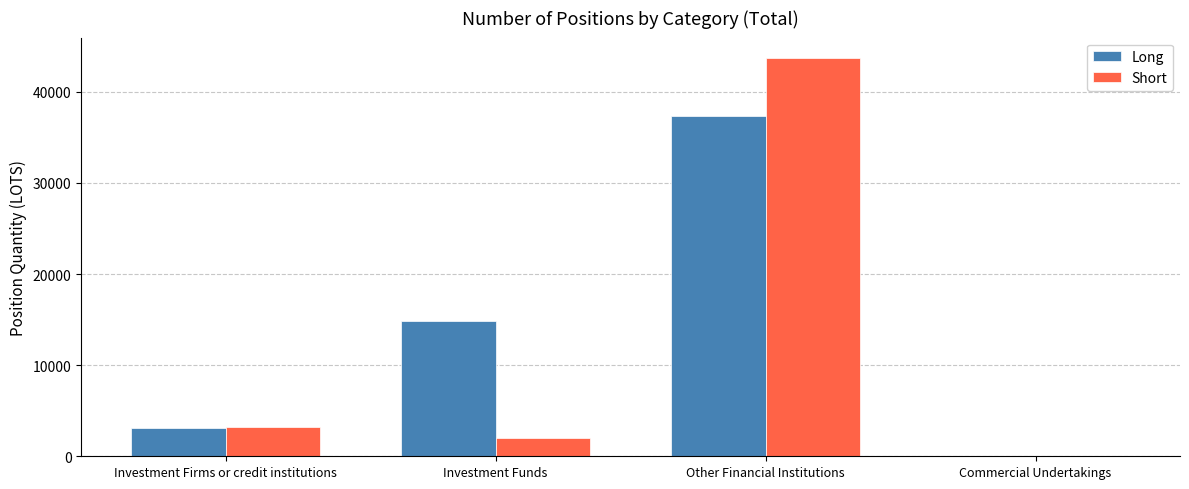

What is the highest value of the Short series?

43757.9